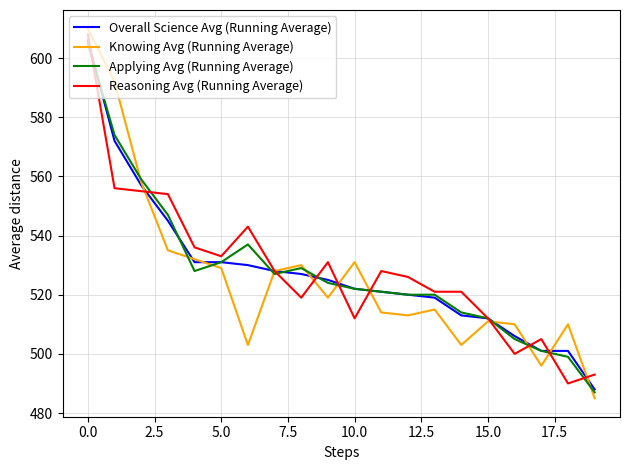

Which series has the largest range (max minus min)?

Knowing Avg (Running Average)